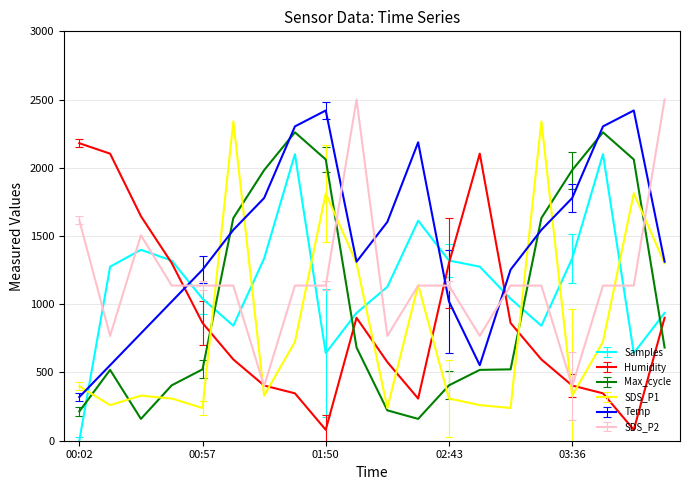

Which series ends up on top after the final intersection of Temp and SDS_P2?

SDS_P2